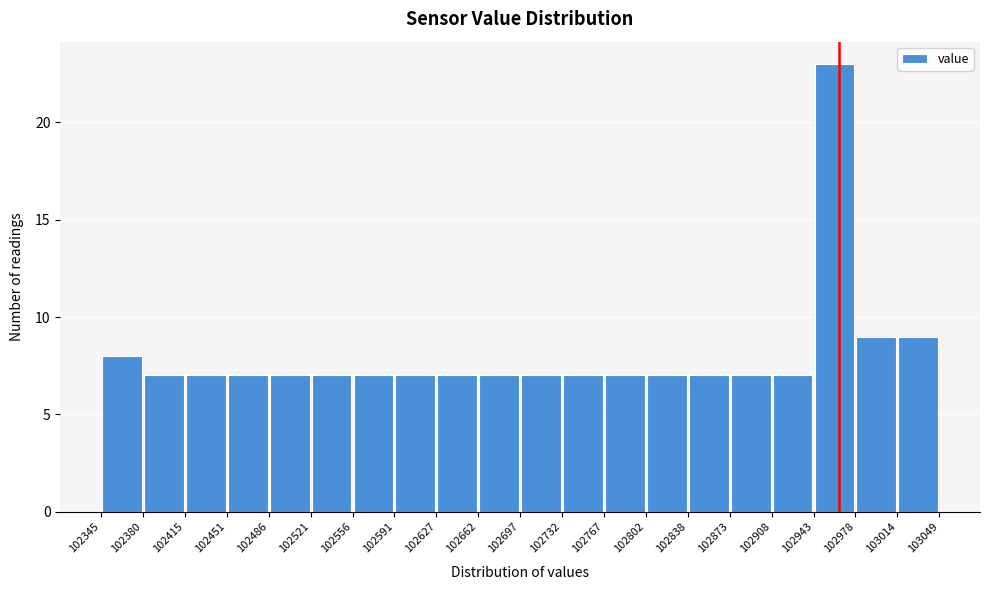

Reading left to right, transcribe this chart: for each bar, give the range it covers on the x-axis and its height. The values are not printed on the chart, so give them approximately, as read against the axis.

102345 to 102380: 8
102380 to 102415: 7
102415 to 102451: 7
102451 to 102486: 7
102486 to 102521: 7
102521 to 102556: 7
102556 to 102591: 7
102591 to 102627: 7
102627 to 102662: 7
102662 to 102697: 7
102697 to 102732: 7
102732 to 102767: 7
102767 to 102802: 7
102802 to 102838: 7
102838 to 102873: 7
102873 to 102908: 7
102908 to 102943: 7
102943 to 102978: 23
102978 to 103014: 9
103014 to 103049: 9